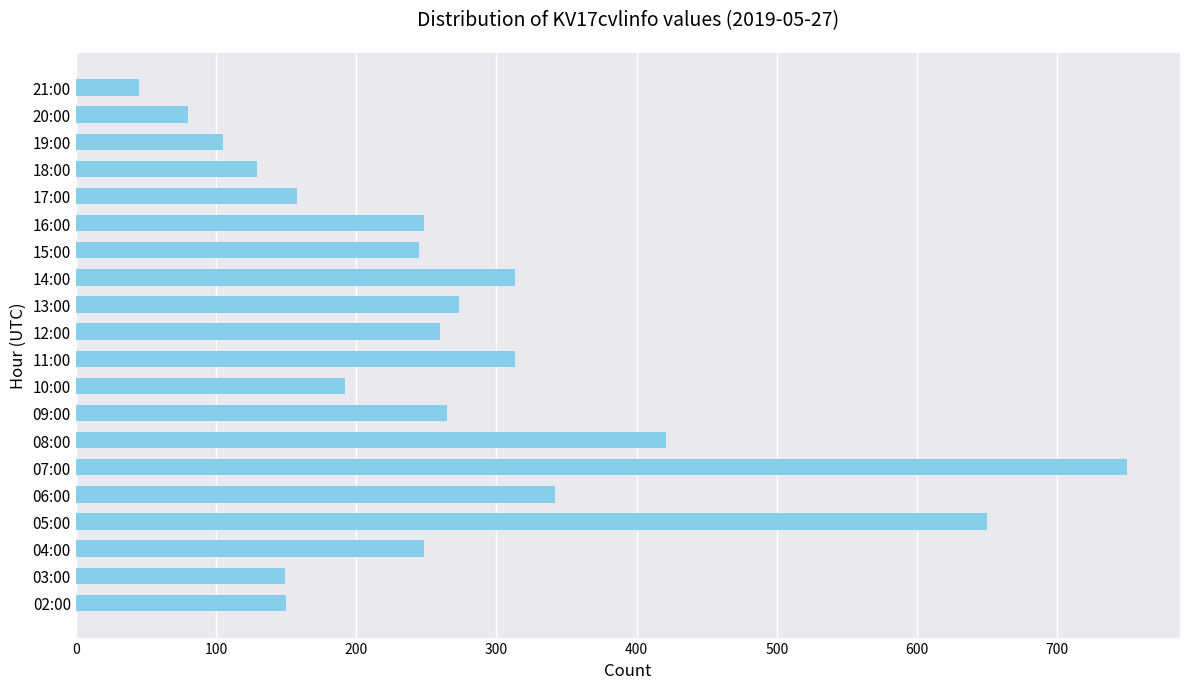

Which category has the highest value across all series?

07:00